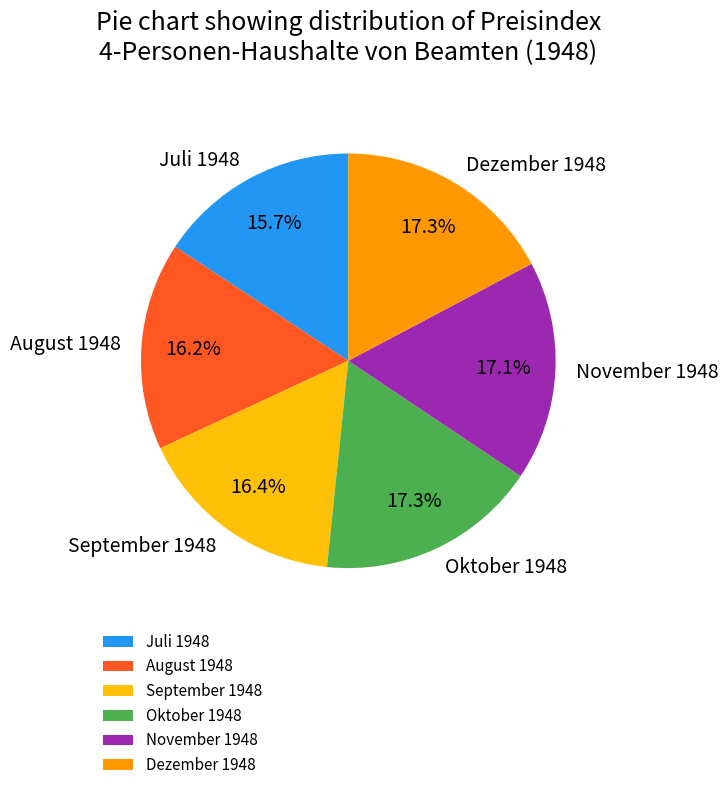

True or false: September 1948 accounts for 16% of the total.

True